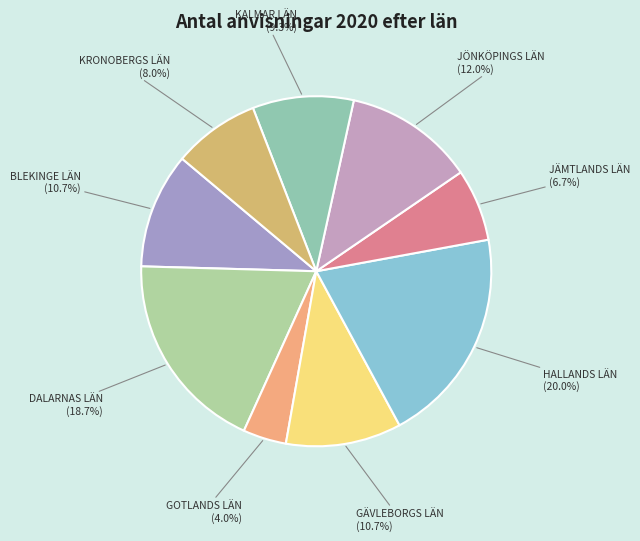

What is the smallest slice in the pie chart?

GOTLANDS LÄN